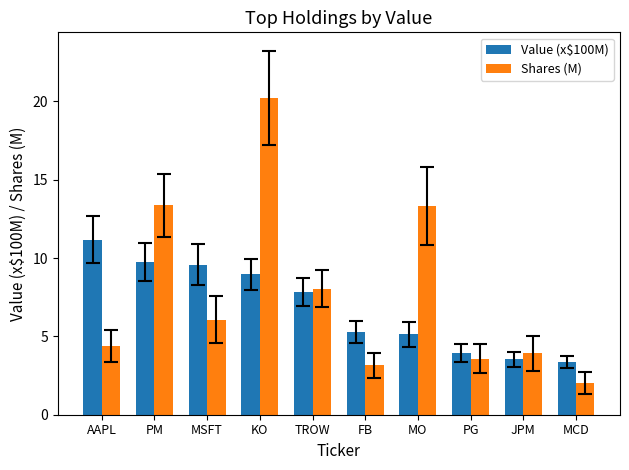

At PG, list the series in order from largest to smallest.

Value (x$100M), Shares (M)